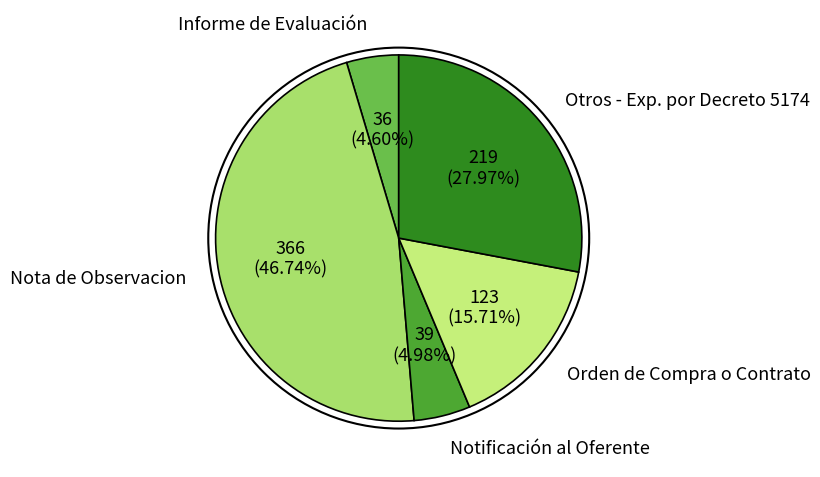

What is the largest slice in the pie chart?

Nota de Observacion